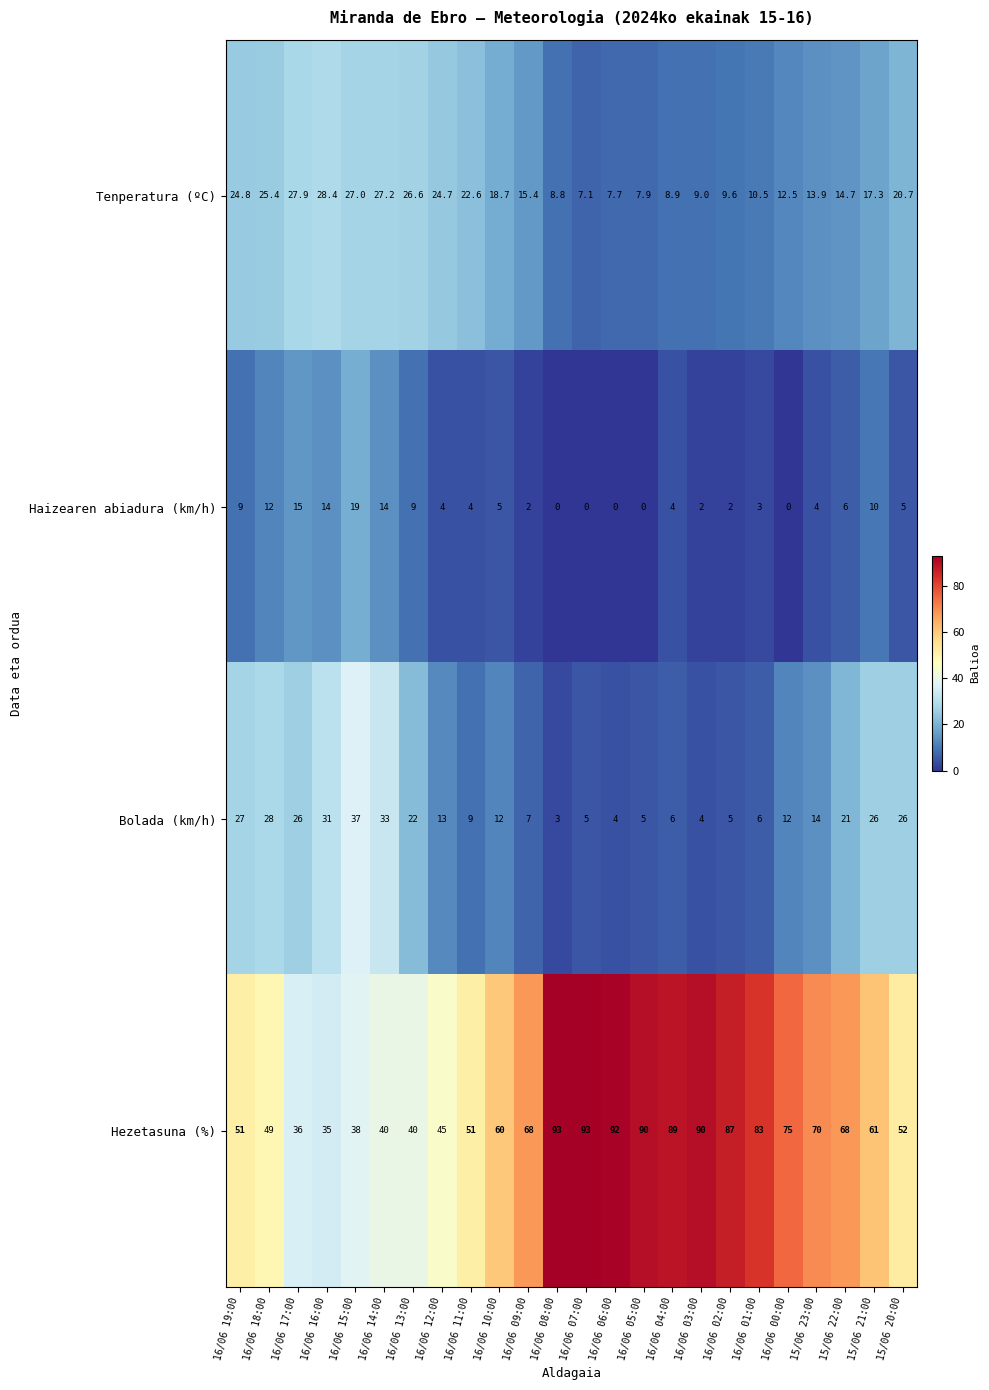

List the series in order of their peak value, highest first.

Hezetasuna (%), Bolada (km/h), Tenperatura (ºC), Haizearen abiadura (km/h)